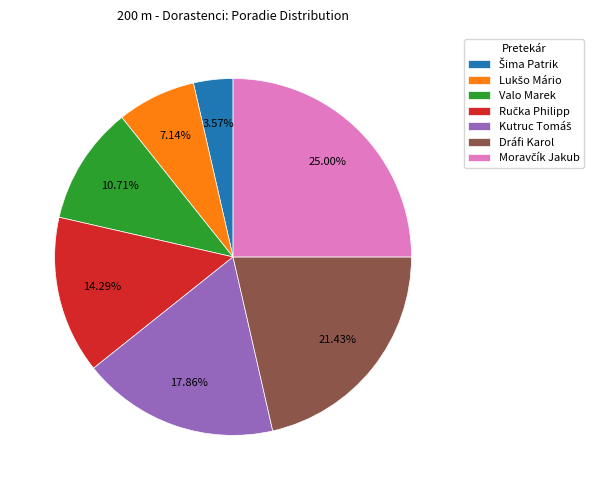

Is there any slice that represents more than half of the pie?

No